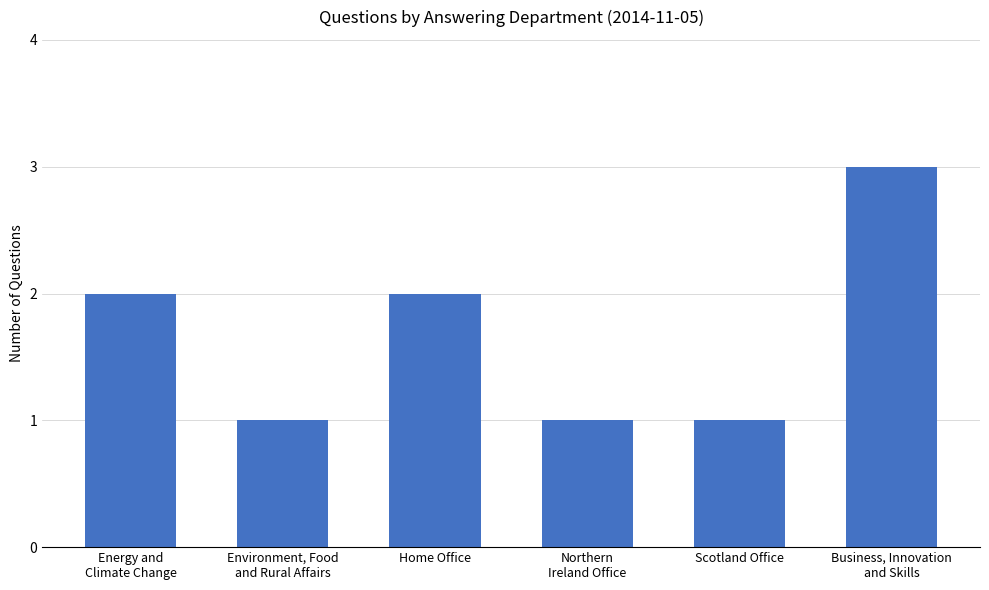

Reading left to right, transcribe all the data shown in this chart.

Energy and
Climate Change=2	Environment, Food
and Rural Affairs=1	Home Office=2	Northern
Ireland Office=1	Scotland Office=1	Business, Innovation
and Skills=3